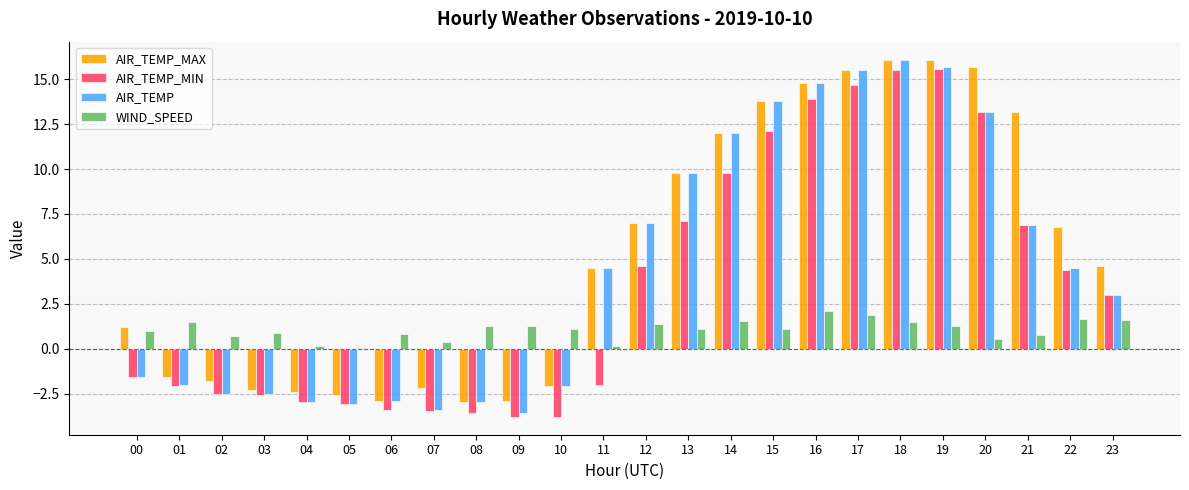

Is it true that AIR_TEMP equals -2.0 at 01?

True